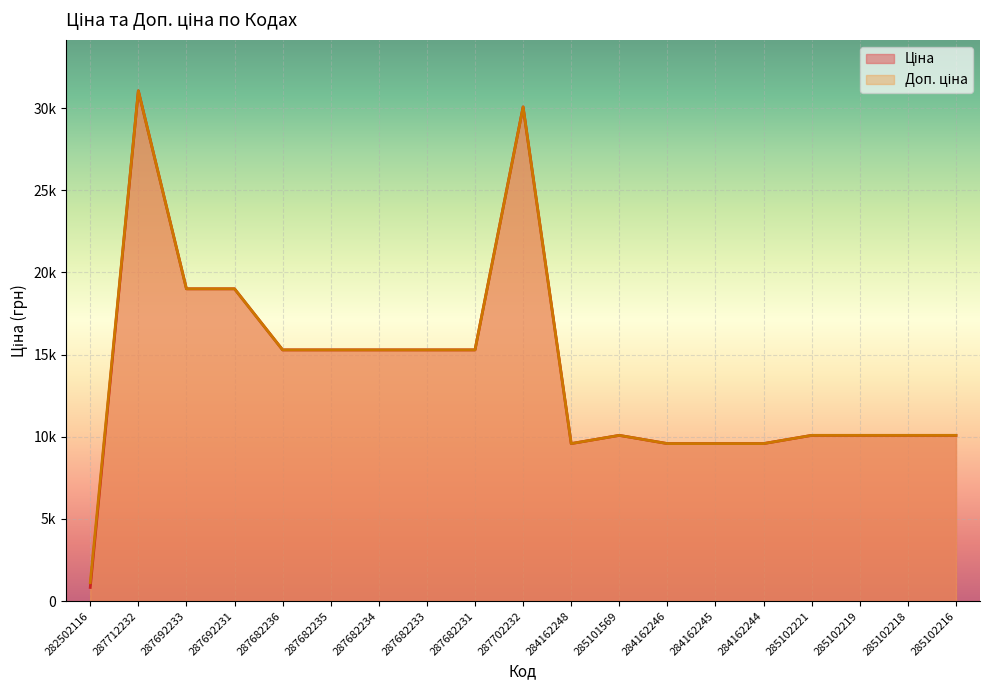

Between 287682236 and 284162246, which series saw the biggest shift?

Ціна